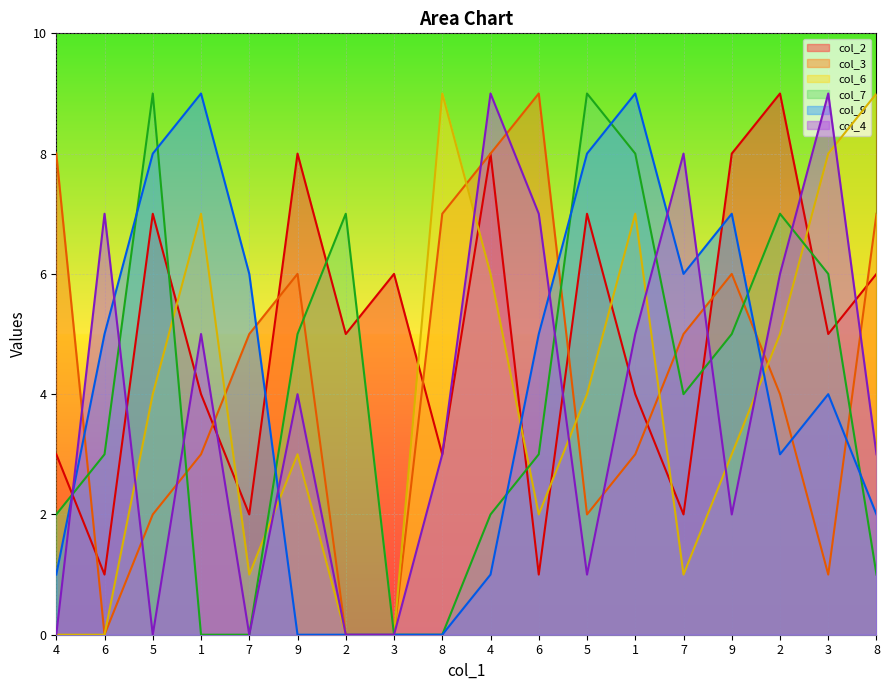

Does the chart display data point markers on the line(s)?

No